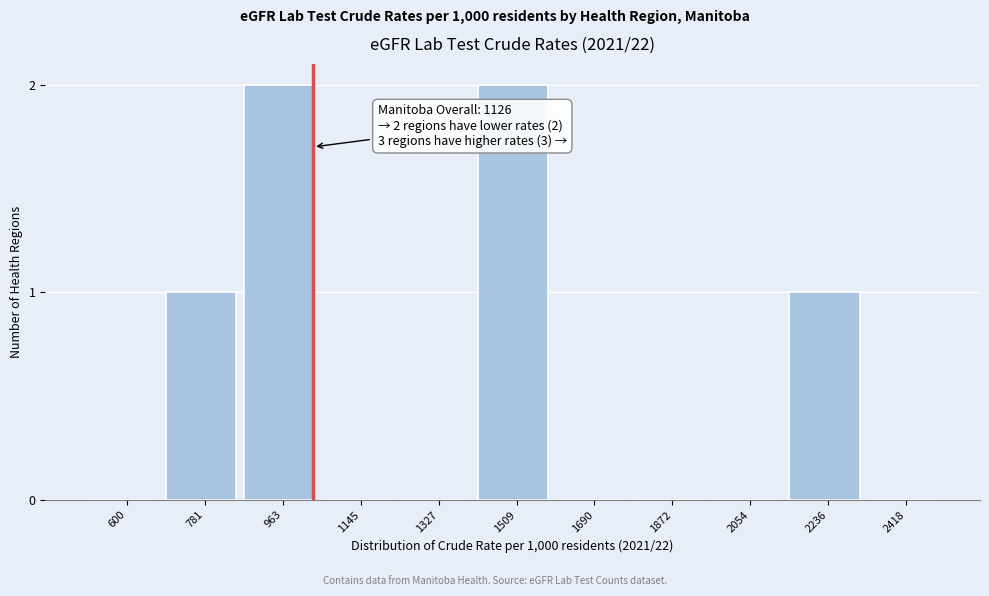

Reading right to left, transcribe all the data shown in this chart.

2418=0	2236=1	2054=0	1872=0	1690=0	1509=2	1327=0	1145=0	963=2	781=1	600=0